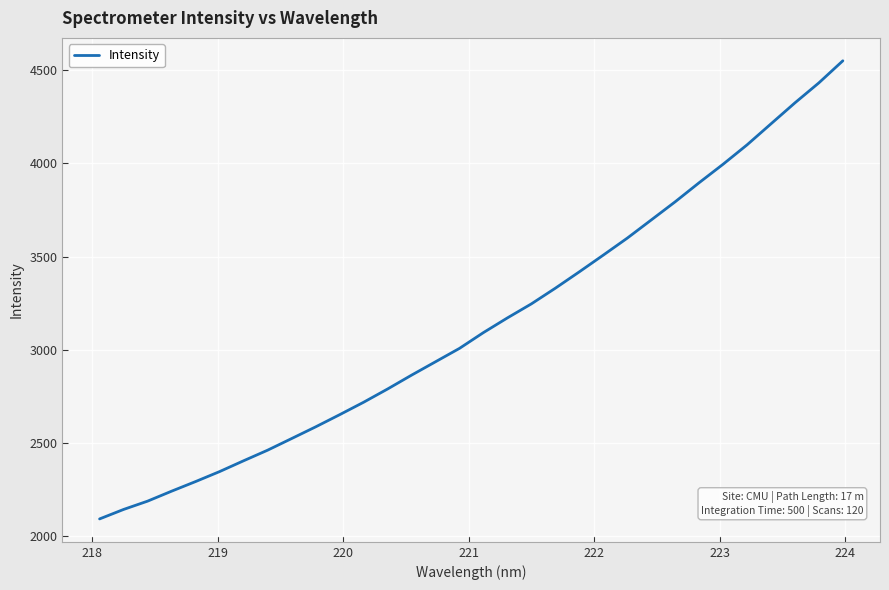

What is the minimum value shown in the chart?

2091.7